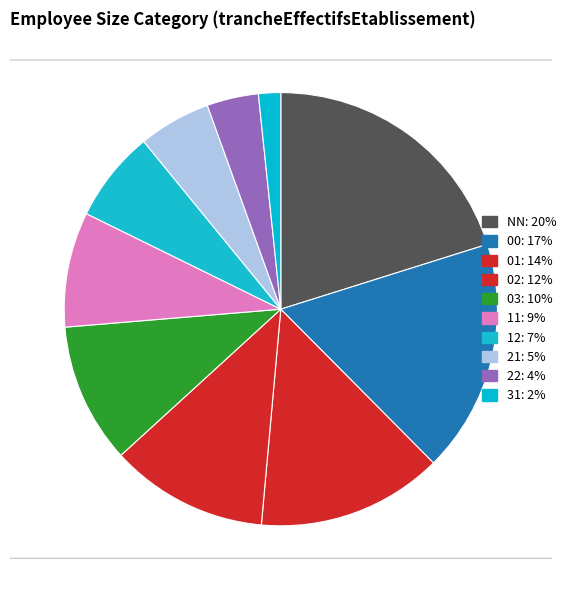

What is the ratio of the value at 01 to the value at 03?

1.3